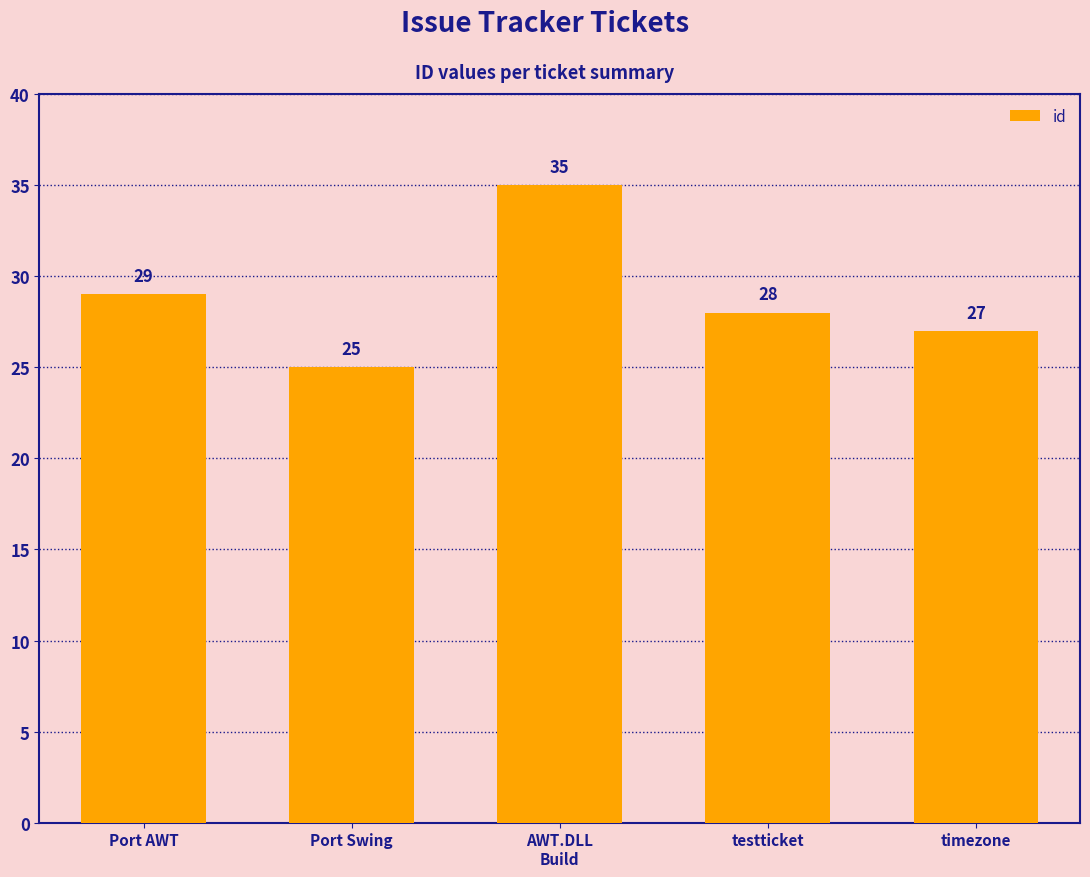

What is the sum of all values?

144